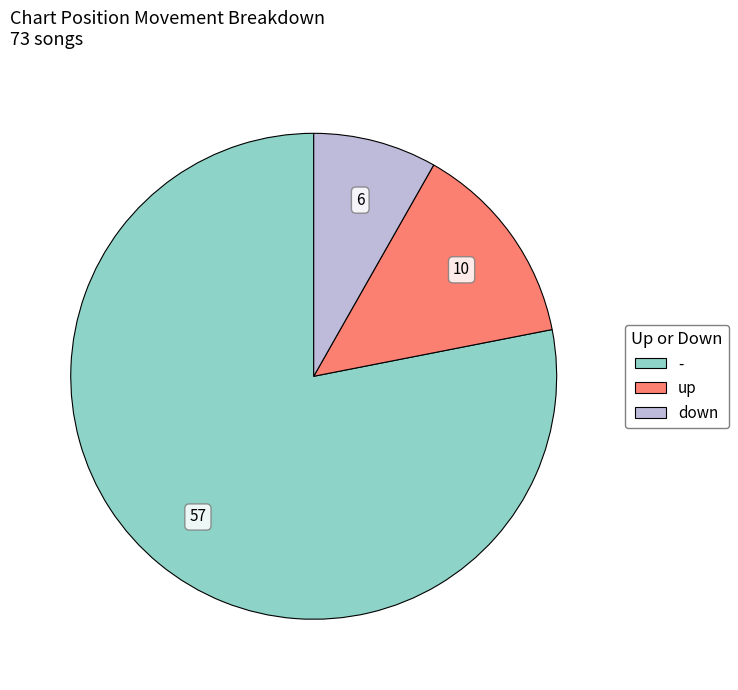

Which slice is the smallest?

down